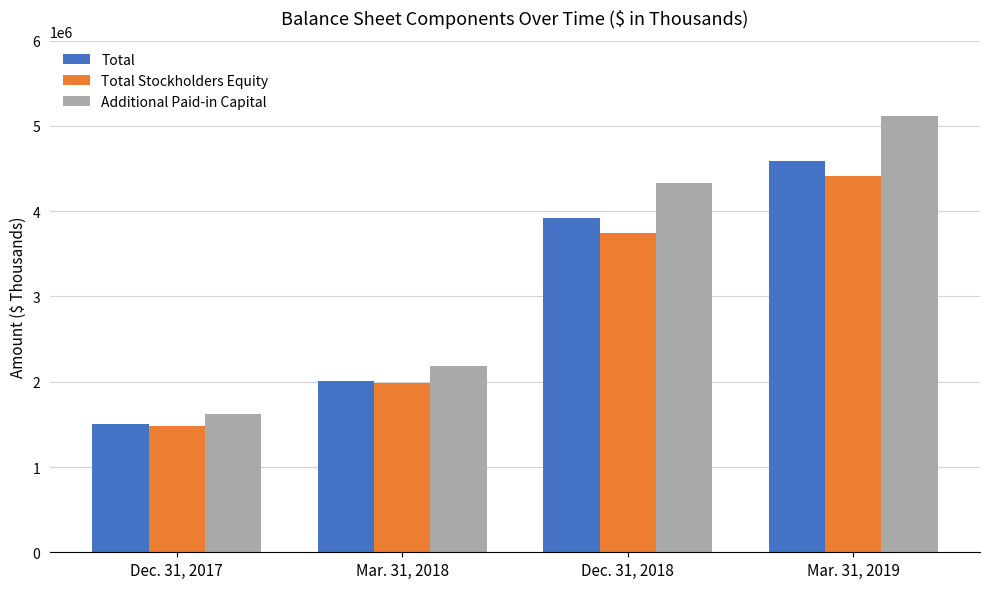

Which category has the highest value in the Additional Paid-in Capital series?

Mar. 31, 2019